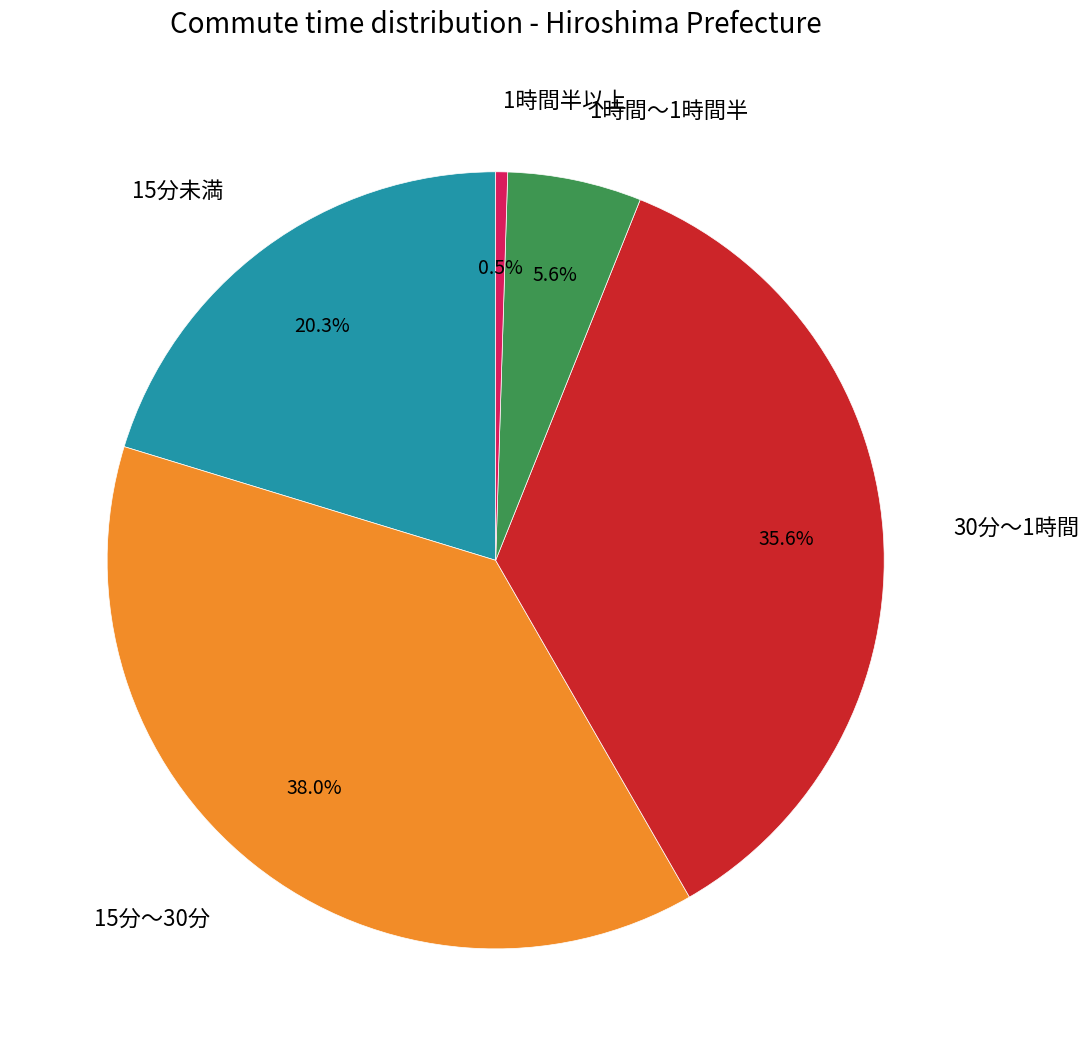

Does any single category account for the majority?

No